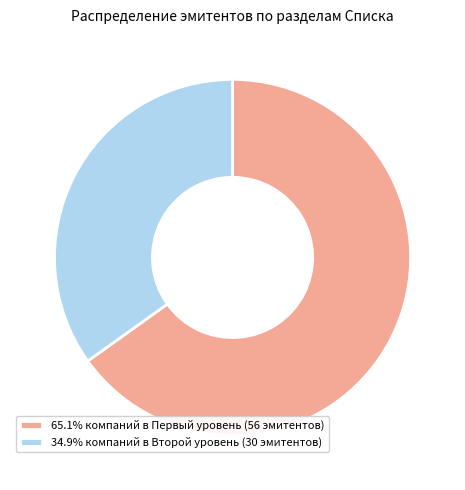

Is the sum of 65.1% компаний в Первый уровень (56 эмитентов) and 34.9% компаний в Второй уровень (30 эмитентов) greater than half?

Yes